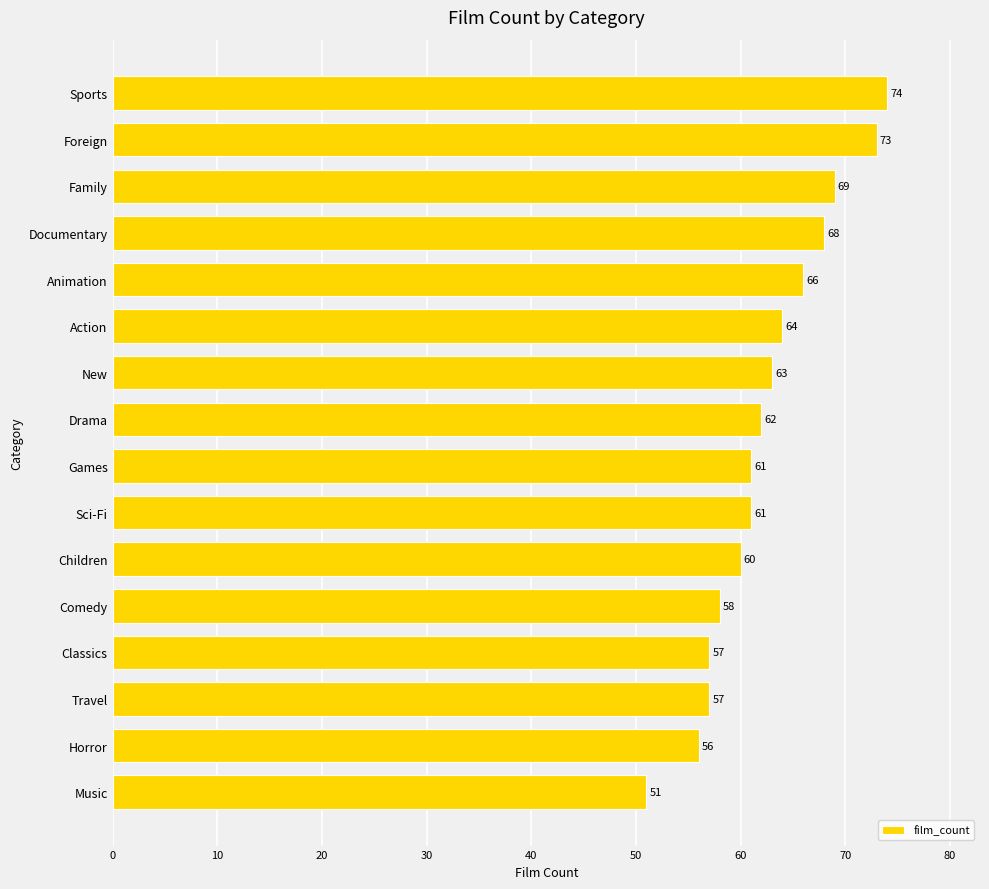

Reading bottom to top, transcribe all the data shown in this chart.

51	56	57	57	58	60	61	61	62	63	64	66	68	69	73	74